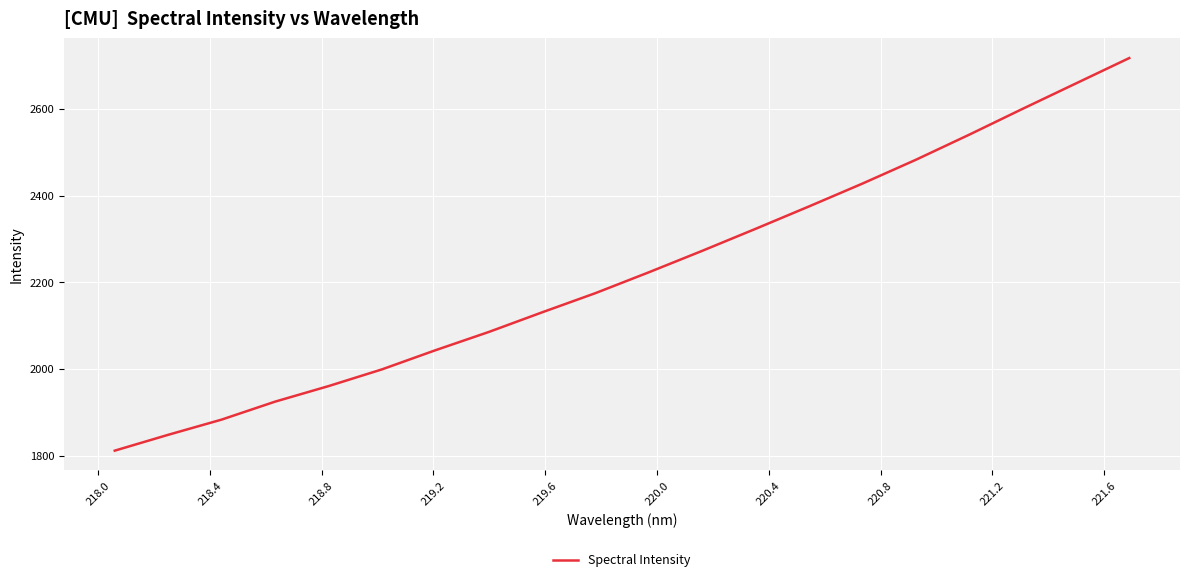

What is the smallest value displayed?

1811.6